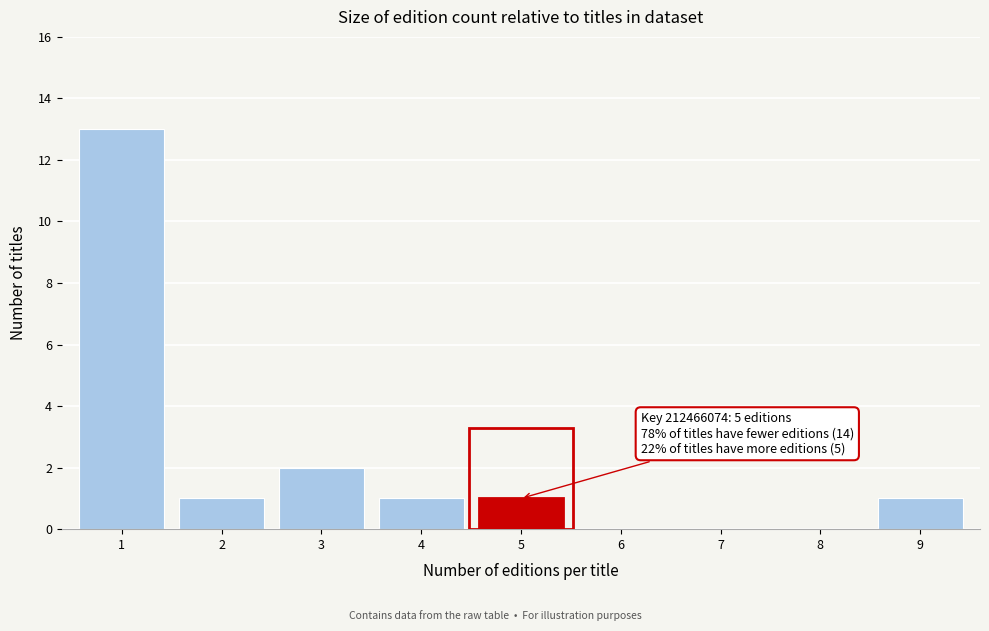

Reading left to right, what are all the values shown in this chart?

1=13	2=1	3=2	4=1	5=1	6=0	7=0	8=0	9=1